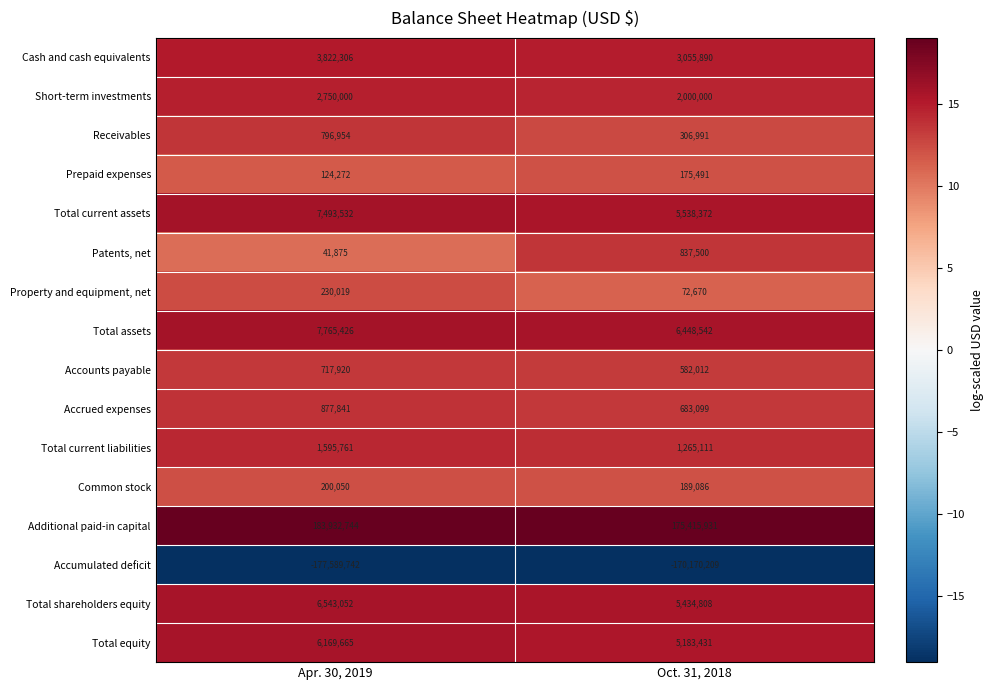

What is the sum of all Total equity values?

11353096